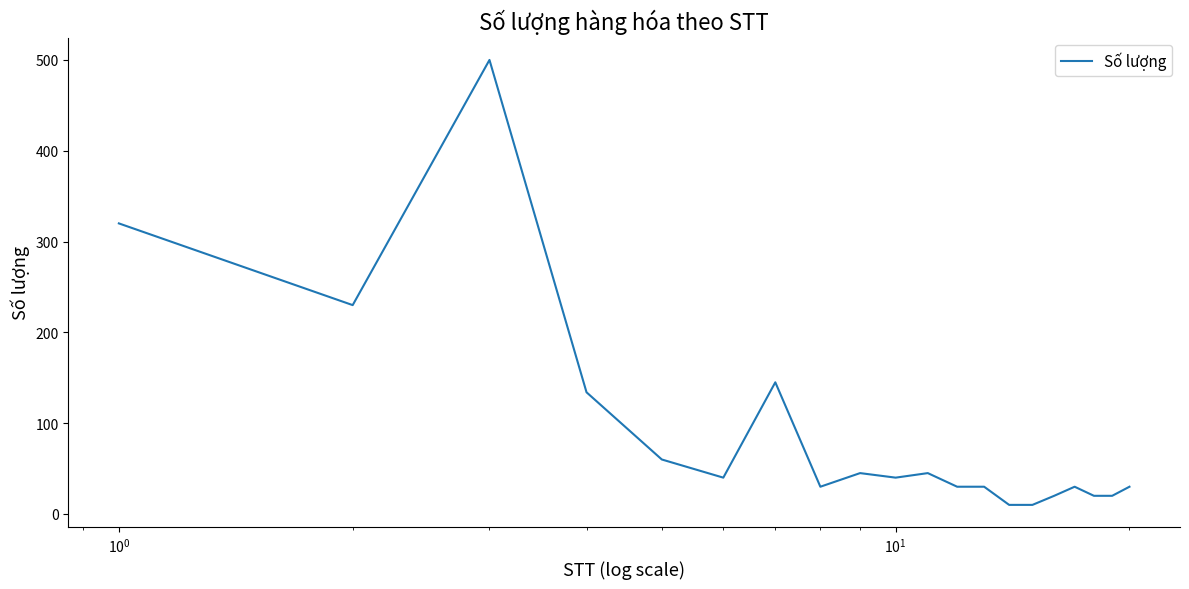

What is the difference between the second highest and minimum values?

310